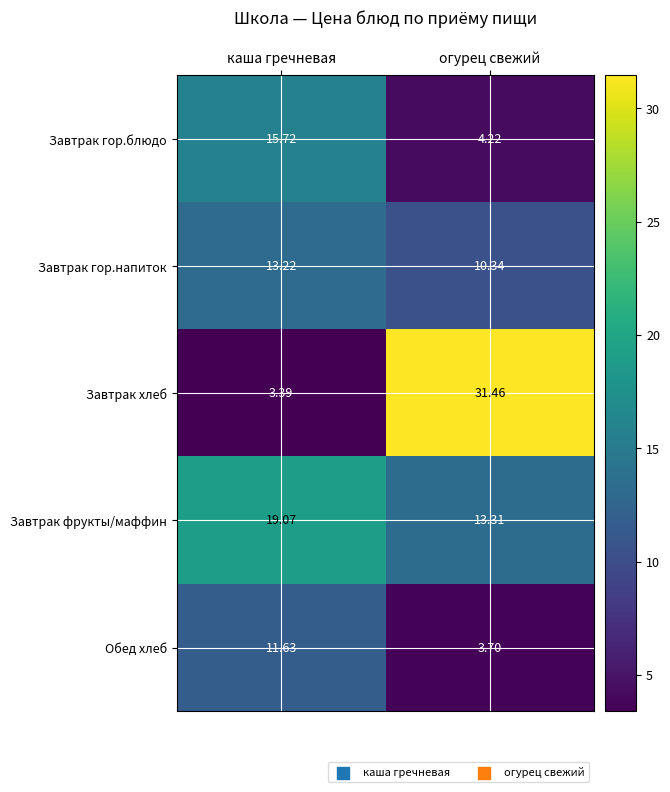

Which series has the largest total across all categories?

Завтрак хлеб